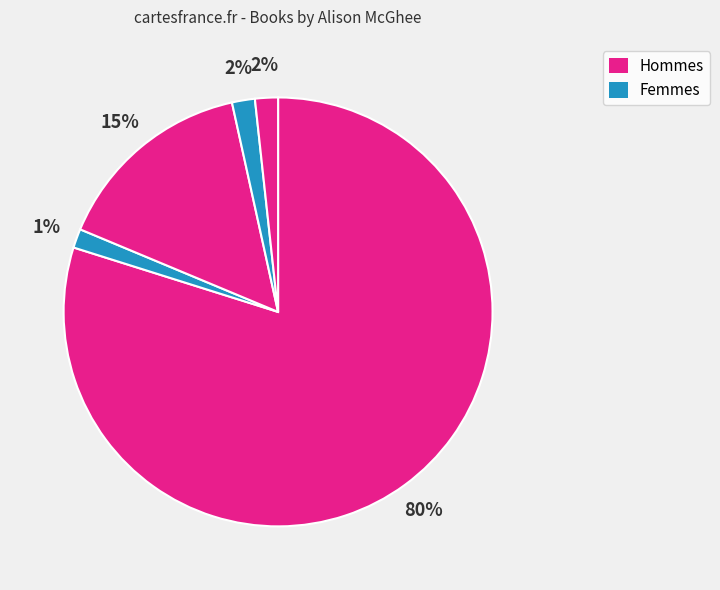

How many slices are in this pie chart?

5